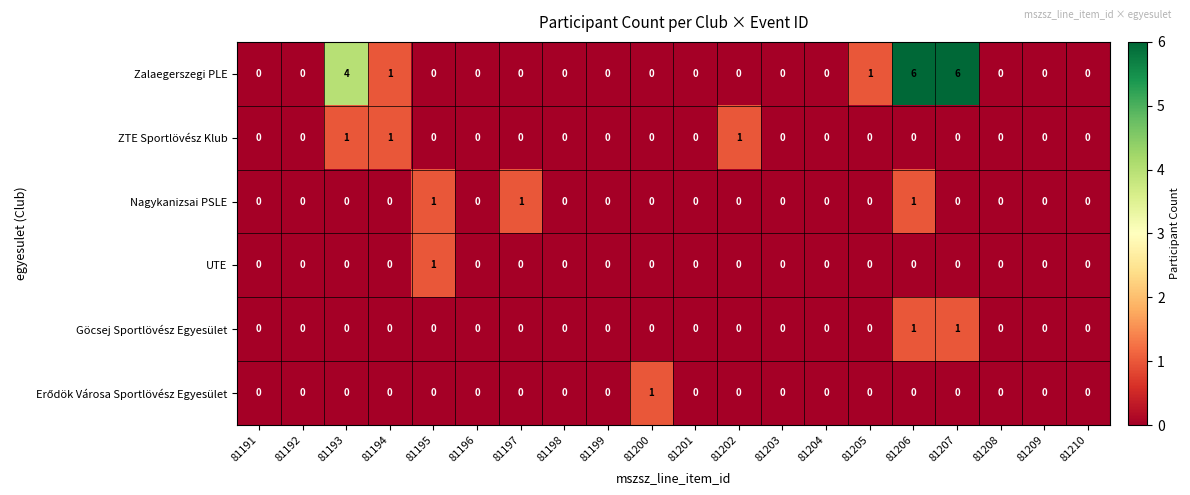

At which category is the sum across all series the highest?

81206